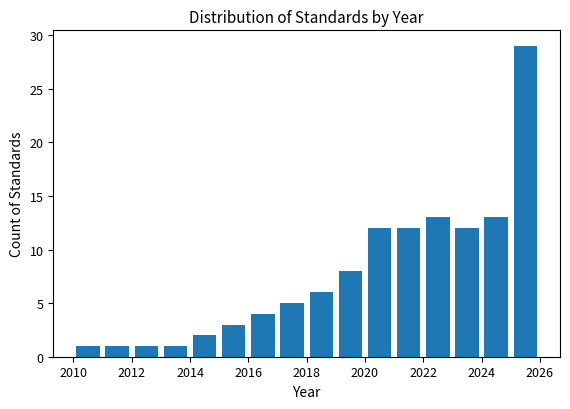

Reading left to right, list every bar in this chart as the range it spans on the x-axis followed by its height. The values are not printed on the chart, so give them approximately, as read against the axis.

2010 to 2011: 1
2011 to 2012: 1
2012 to 2013: 1
2013 to 2014: 1
2014 to 2015: 2
2015 to 2016: 3
2016 to 2017: 4
2017 to 2018: 5
2018 to 2019: 6
2019 to 2020: 8
2020 to 2021: 12
2021 to 2022: 12
2022 to 2023: 13
2023 to 2024: 12
2024 to 2025: 13
2025 to 2026: 29